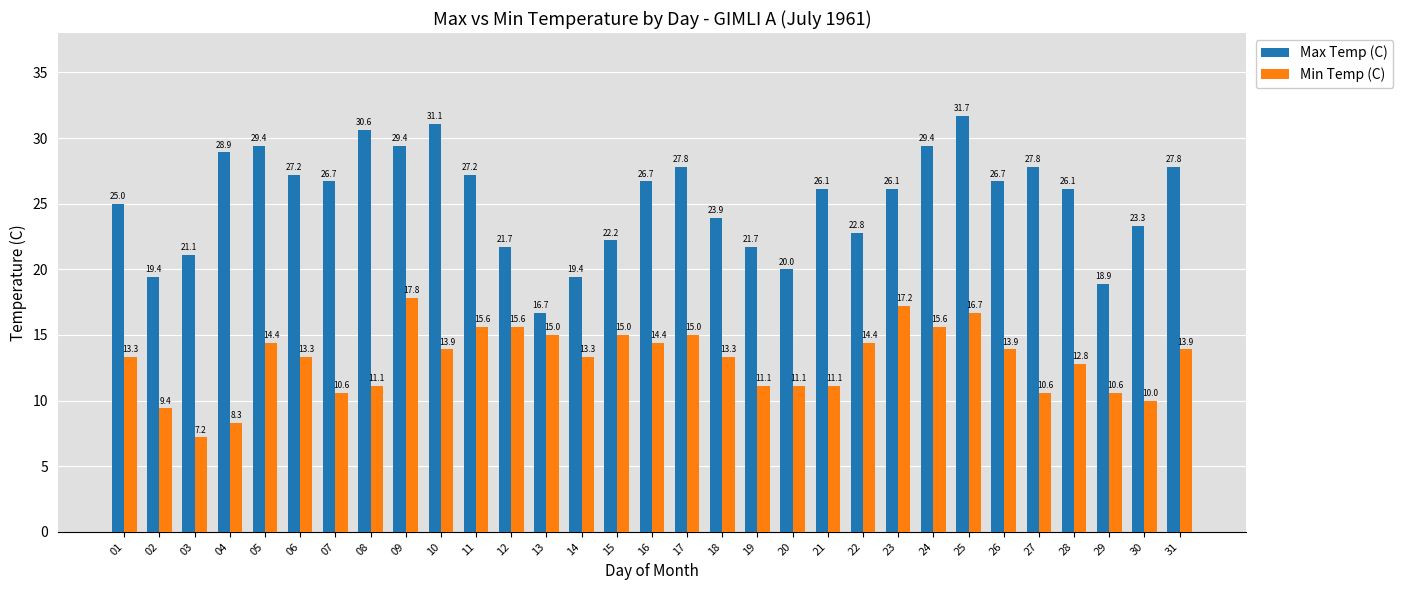

Does the chart contain any negative values?

No